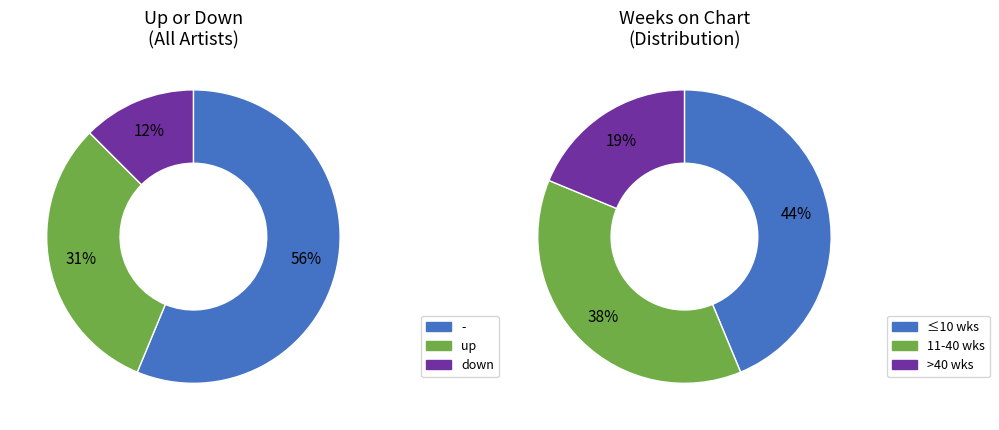

To the nearest percent, what is the average slice percentage?

33%